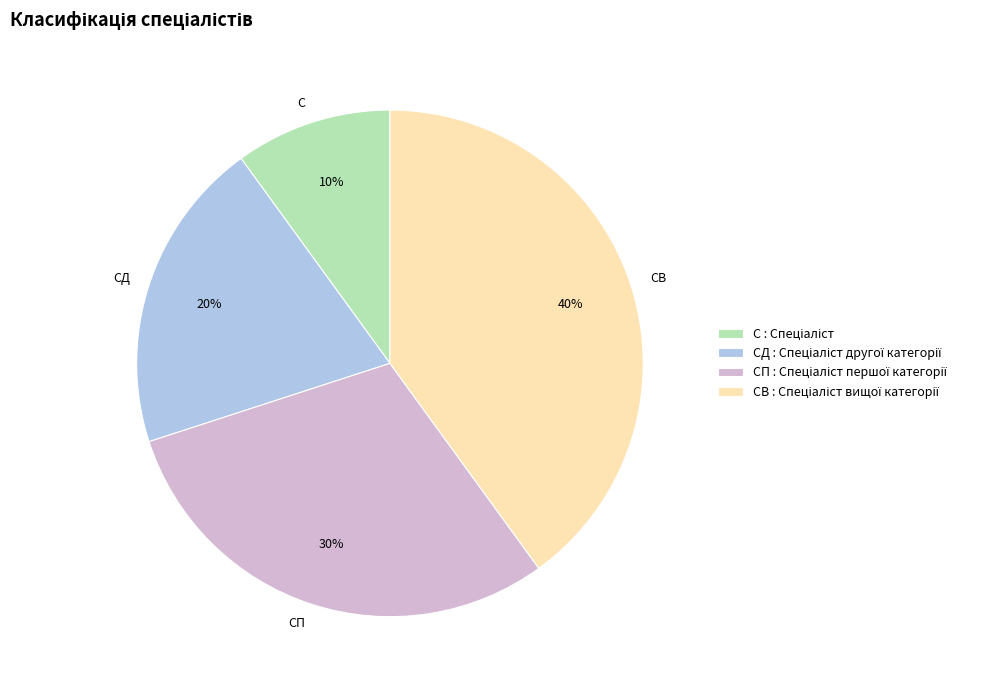

Count the number of slices in the pie.

4